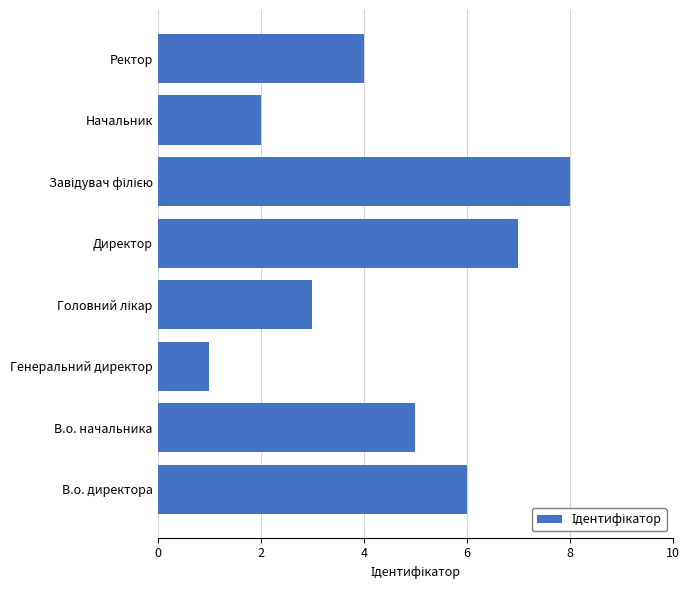

Reading bottom to top, what are all the values shown in this chart?

6	5	1	3	7	8	2	4